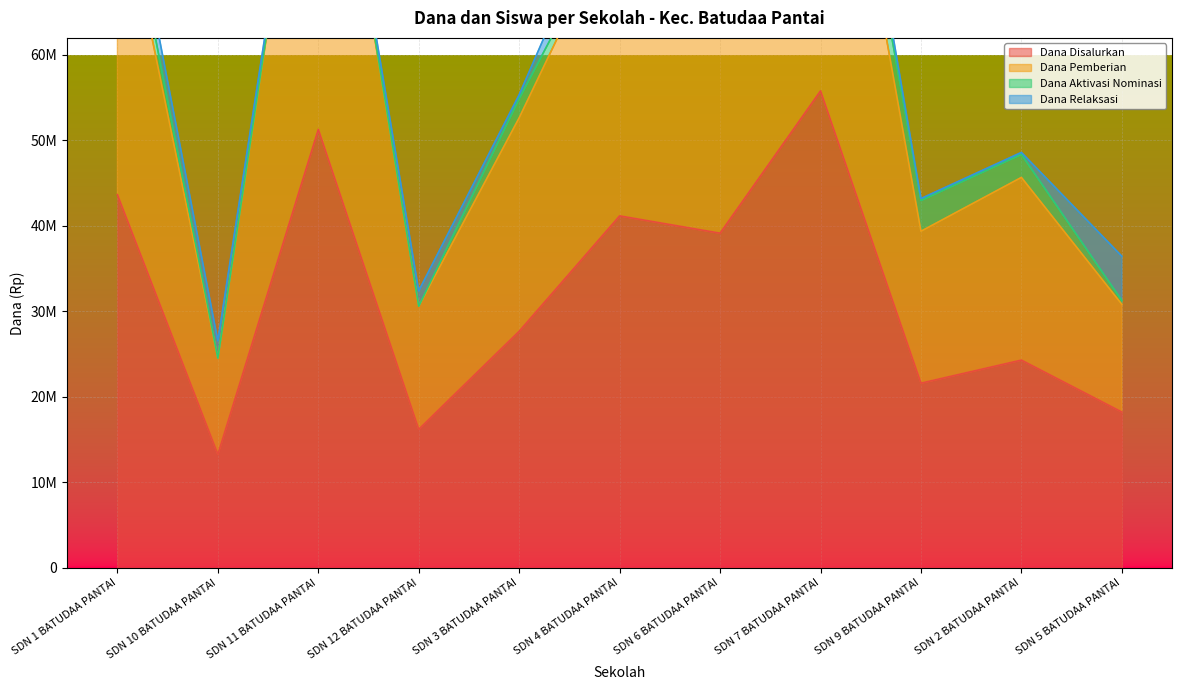

Count the number of categories in the chart.

11